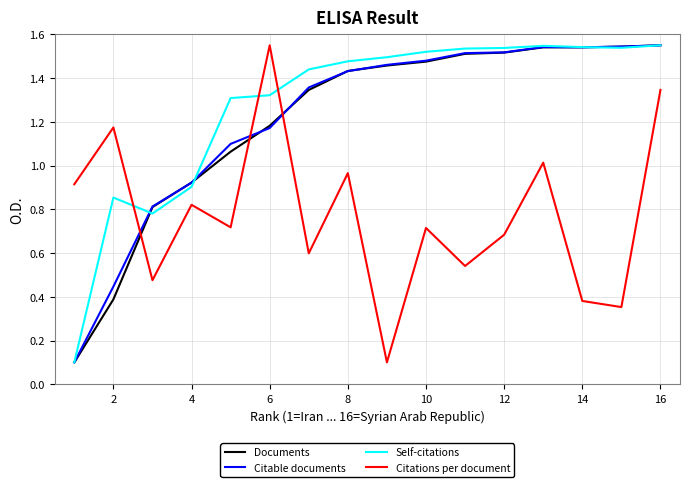

How many intersections are there between Documents and Citations per document?

3